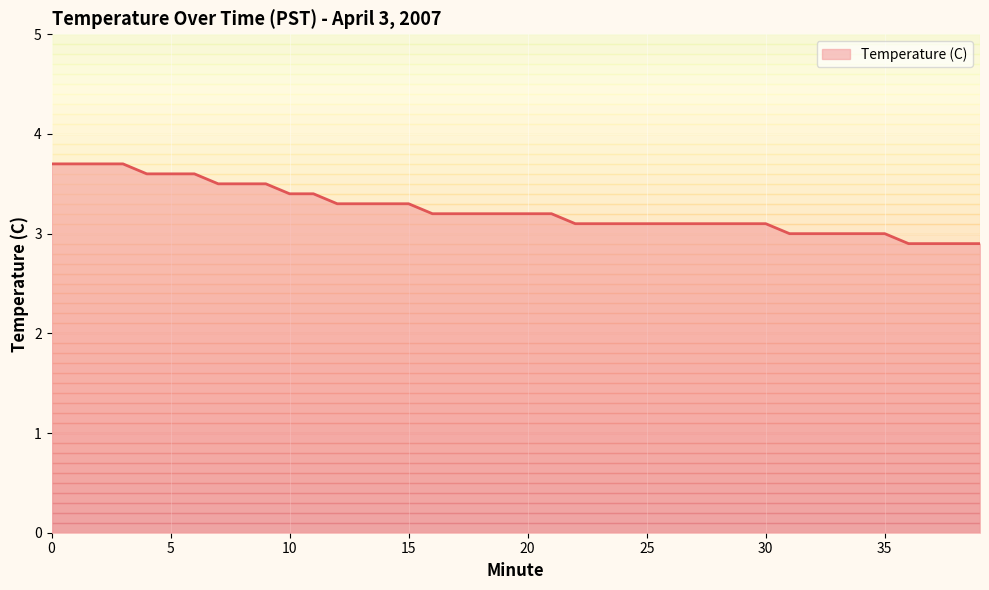

What is the difference between the maximum and minimum values?

0.8